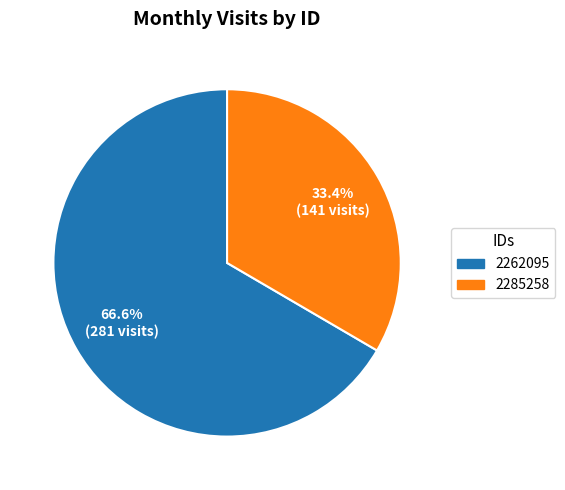

What is the total percentage of 2285258 and 2262095?

100.0%